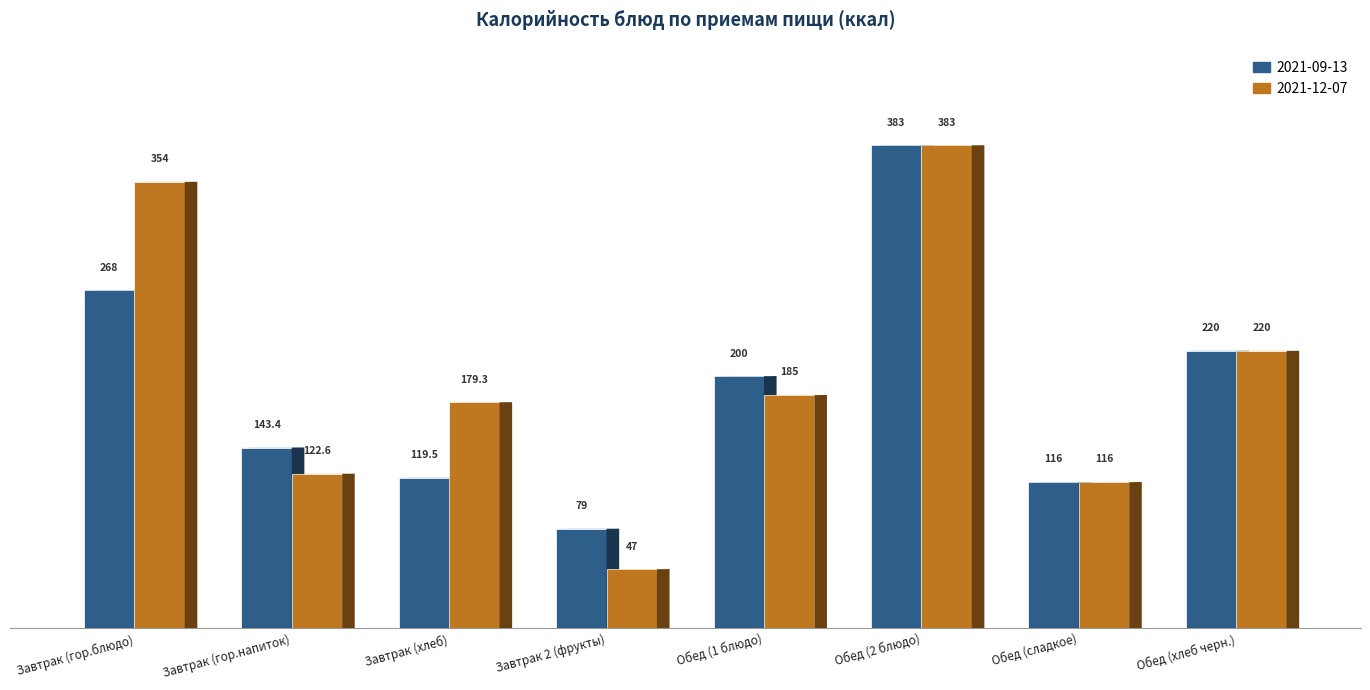

What is the sum of all 2021-12-07 values?

1606.9